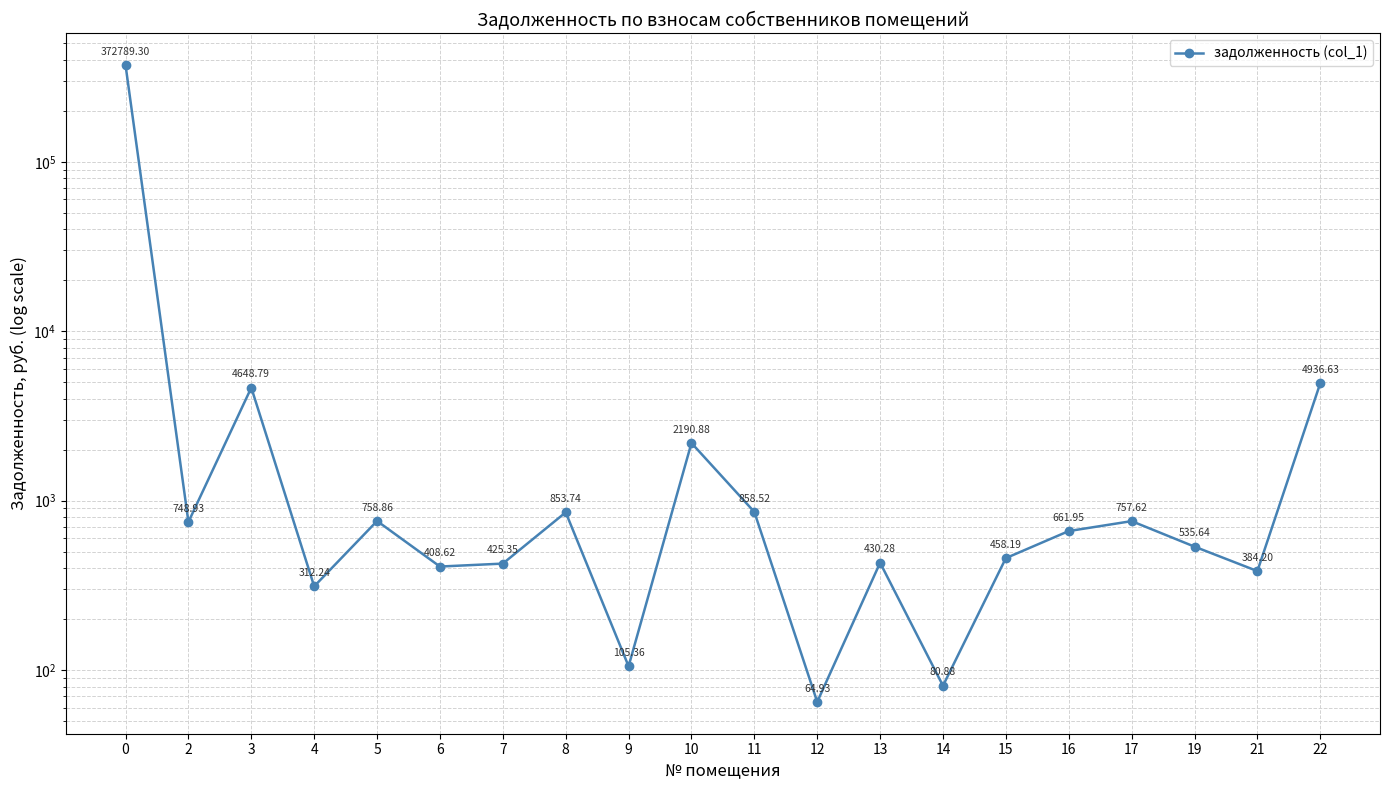

What is the change in value from 15 to 19?

+77.4